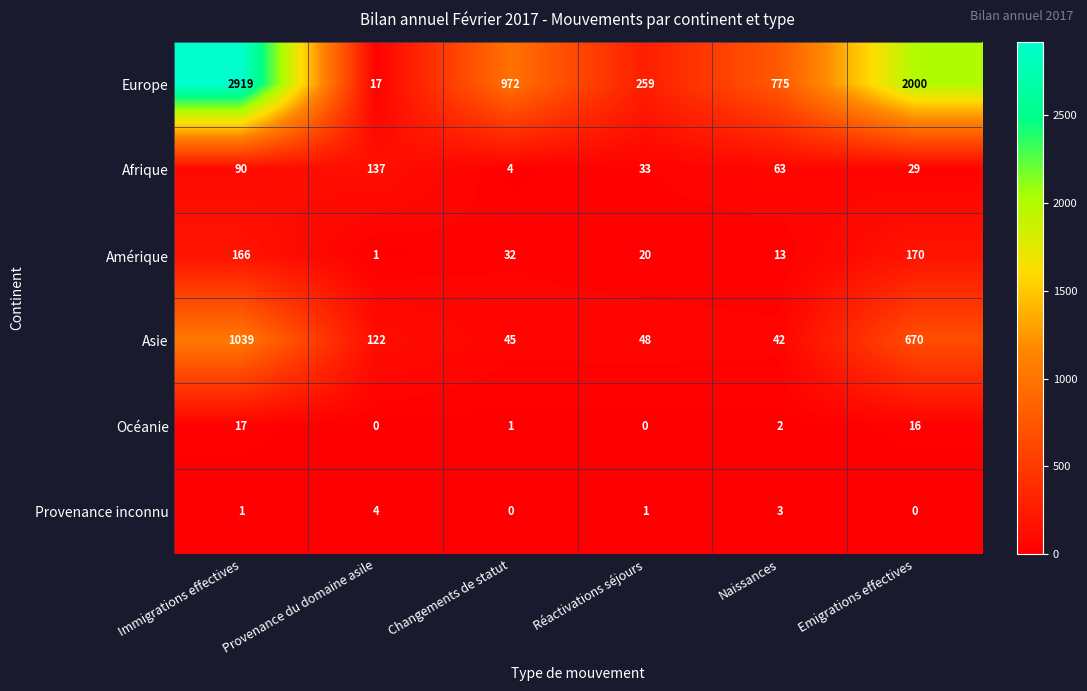

What is the difference between the Amérique values at Emigrations effectives and Provenance du domaine asile?

169